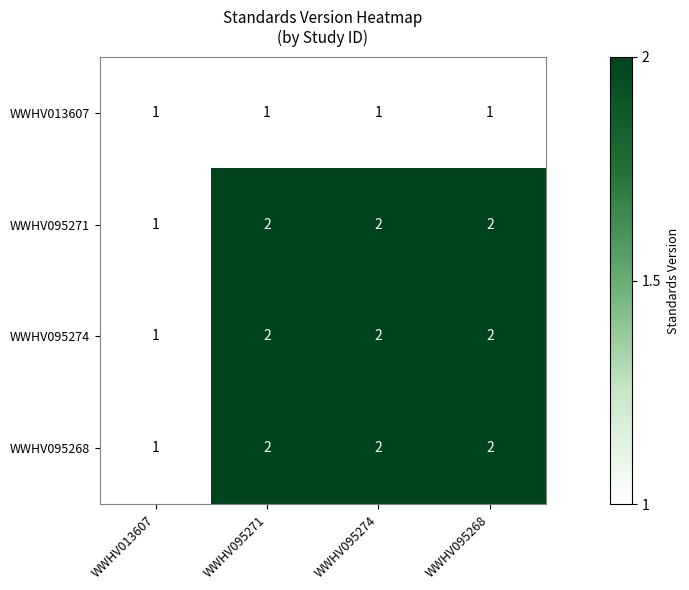

Where is WWHV095268 nearest to the value 1?

WWHV013607